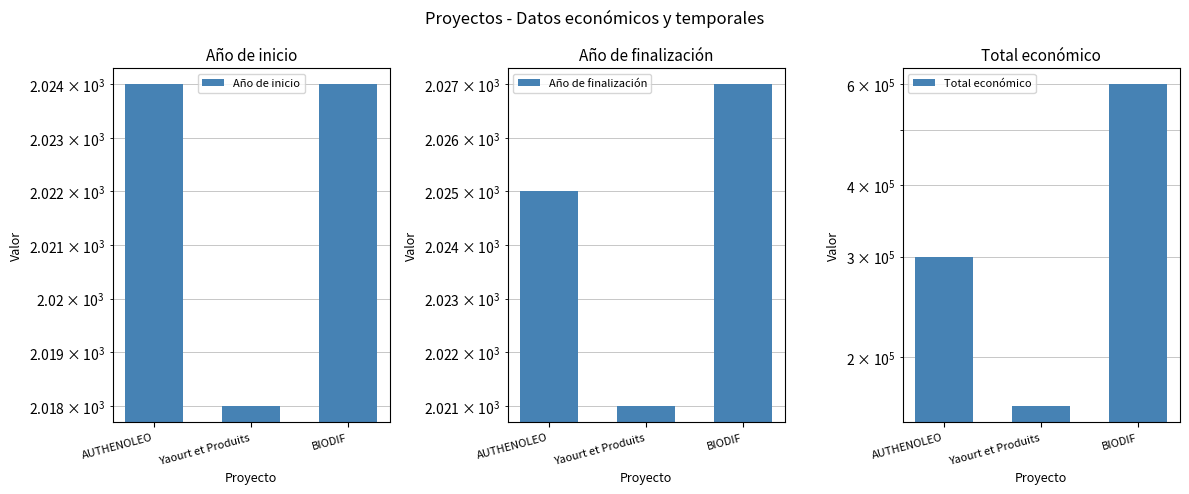

Rank the series by their maximum value, from lowest to highest.

Año de inicio, Año de finalización, Total económico